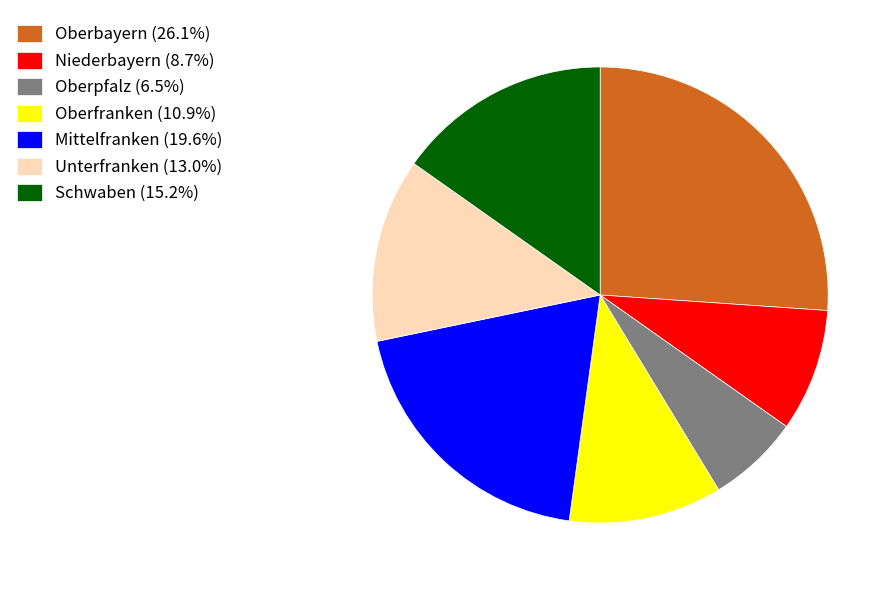

Which category has the smallest portion of the pie?

Oberpfalz